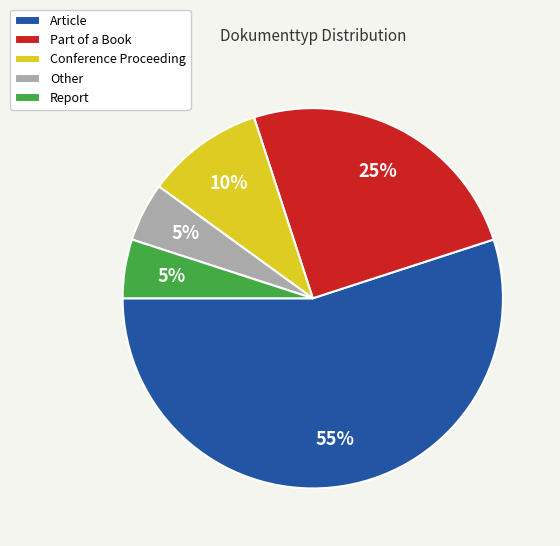

How many slices are in this pie chart?

5